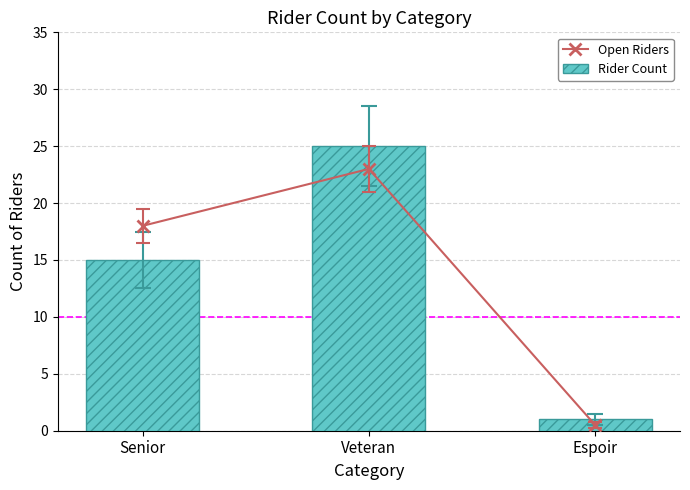

What is the label of the 3rd bar from the right?

Senior